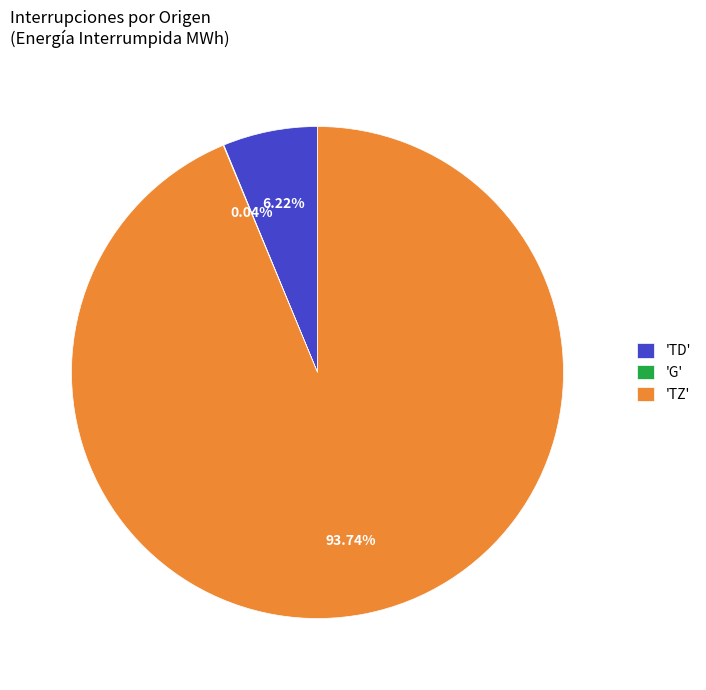

Do 'TZ' and 'TD' together represent more than half of the pie?

Yes